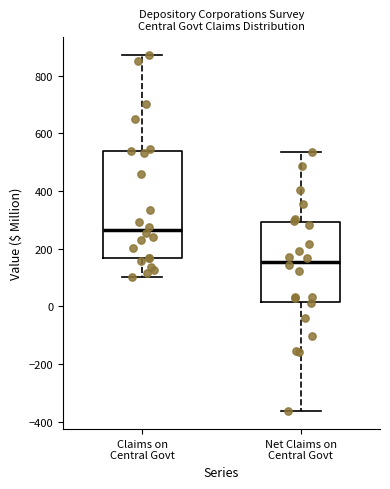

Reading left to right, transcribe this box plot: for each box, give where its median line is, the range the box spans, and where its two whiskers end, as read against the y-axis. The values are not printed on the chart, so give them approximately, as read against the axis.

Claims on Central Govt: median 260, box 160 to 540, whiskers 100 to 880
Net Claims on Central Govt: median 160, box 20 to 300, whiskers -360 to 540